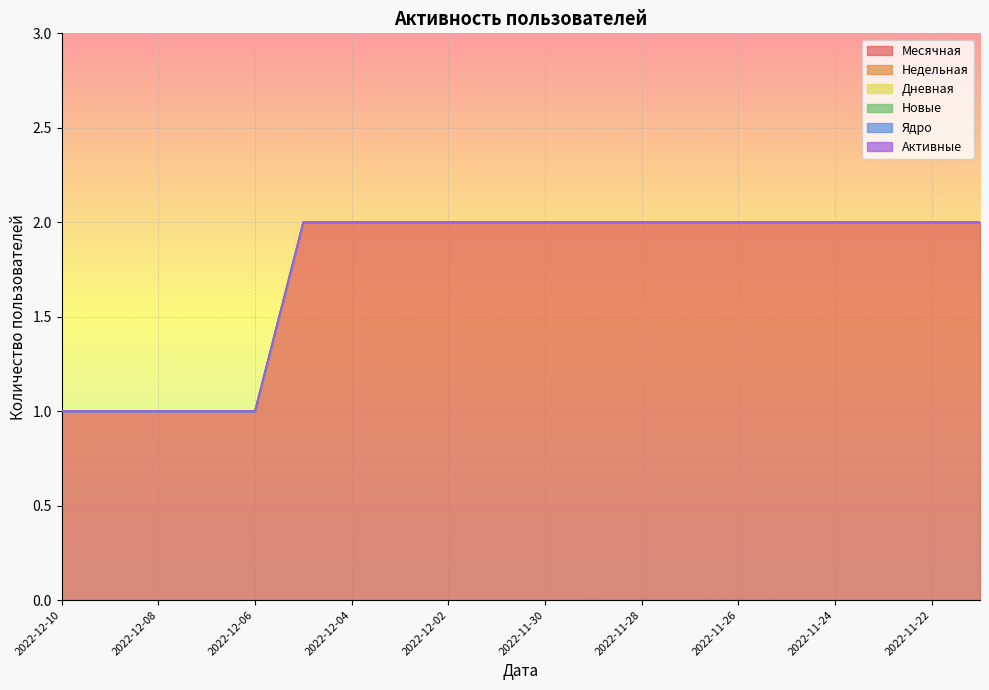

Rank the series by their maximum value, from lowest to highest.

Недельная, Дневная, Новые, Ядро, Активные, Месячная